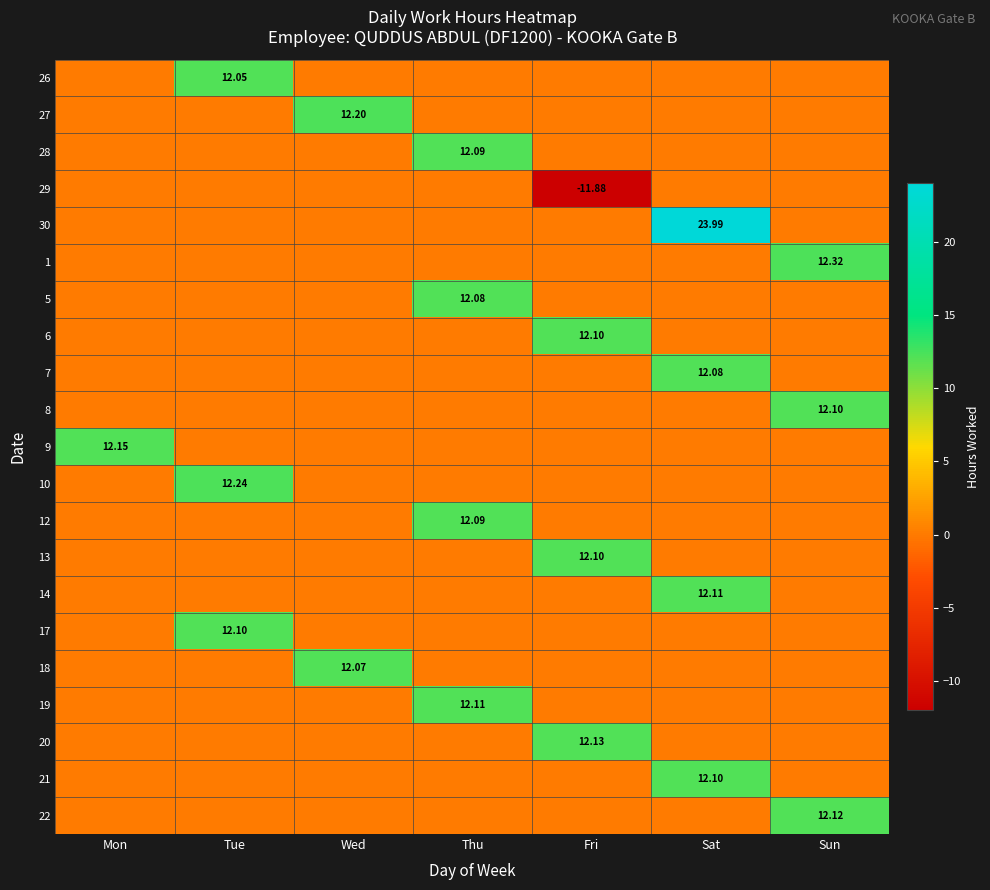

List the labels in order of 6 value, largest first.

Fri, Mon, Tue, Wed, Thu, Sat, Sun